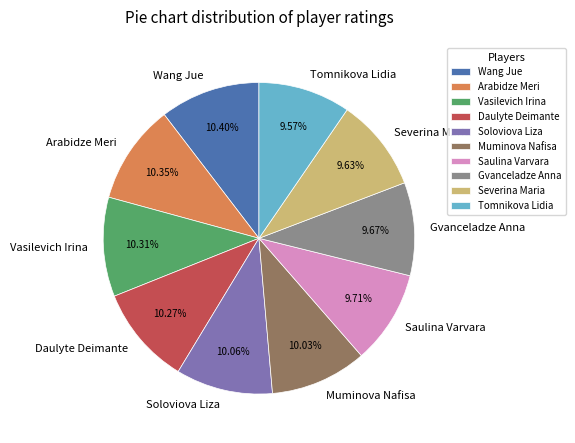

Do Gvanceladze Anna and Arabidze Meri together represent more than half of the pie?

No